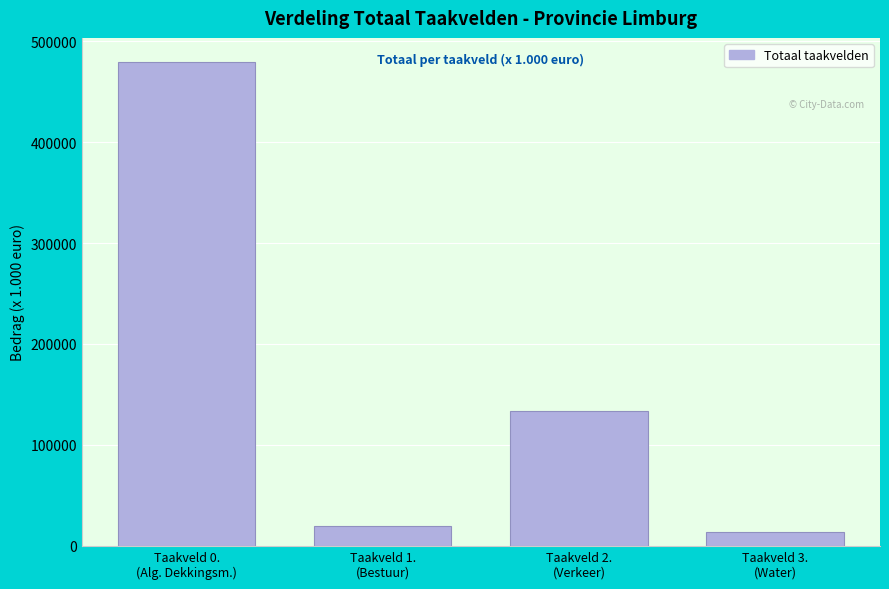

Reading left to right, list all the values displayed in this chart.

479337	20109	133688	14037